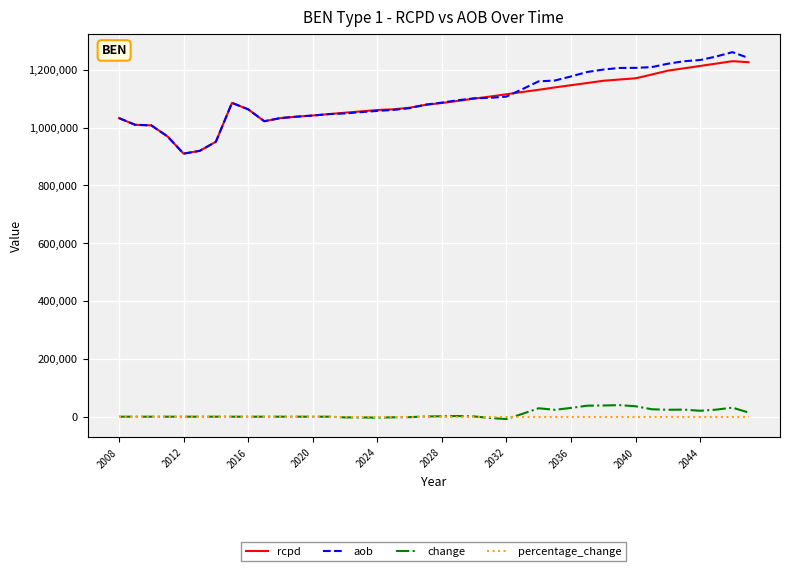

What is the maximum value shown in the chart?

1260597.8